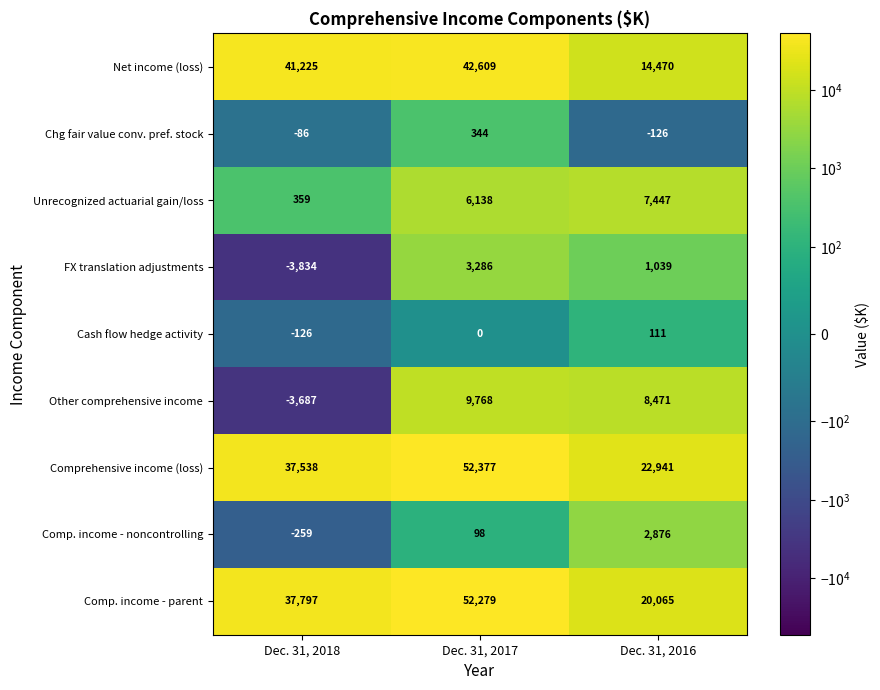

Which series has the largest total across all categories?

Comprehensive income (loss)